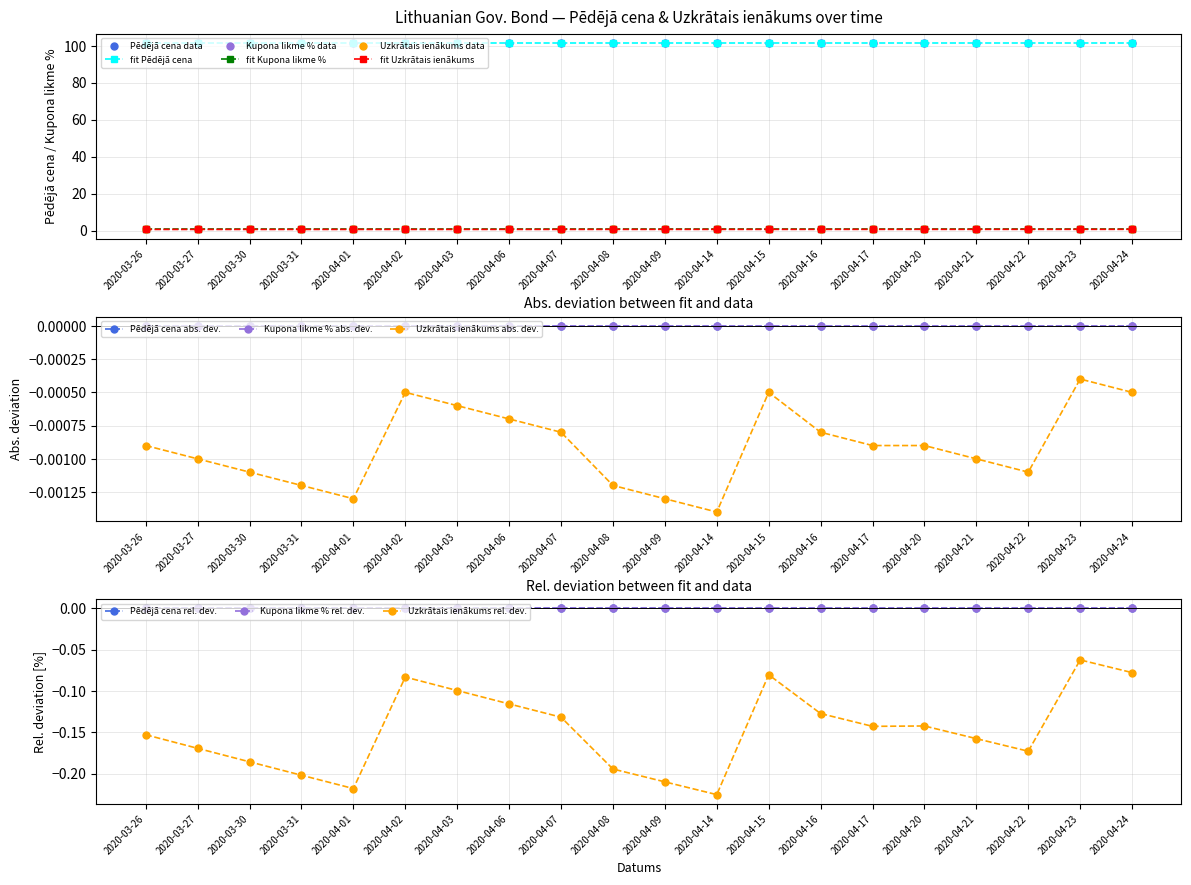

True or false: Uzkrātais ienākums has a value of 0.8 at 2020-03-30.

False